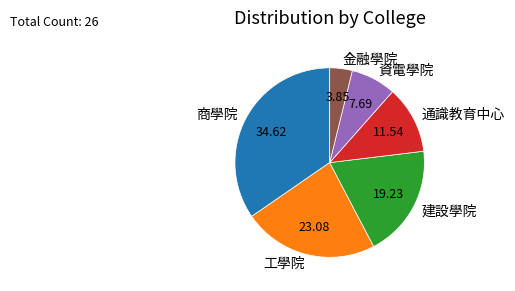

Is 通識教育中心 the majority of the pie?

No